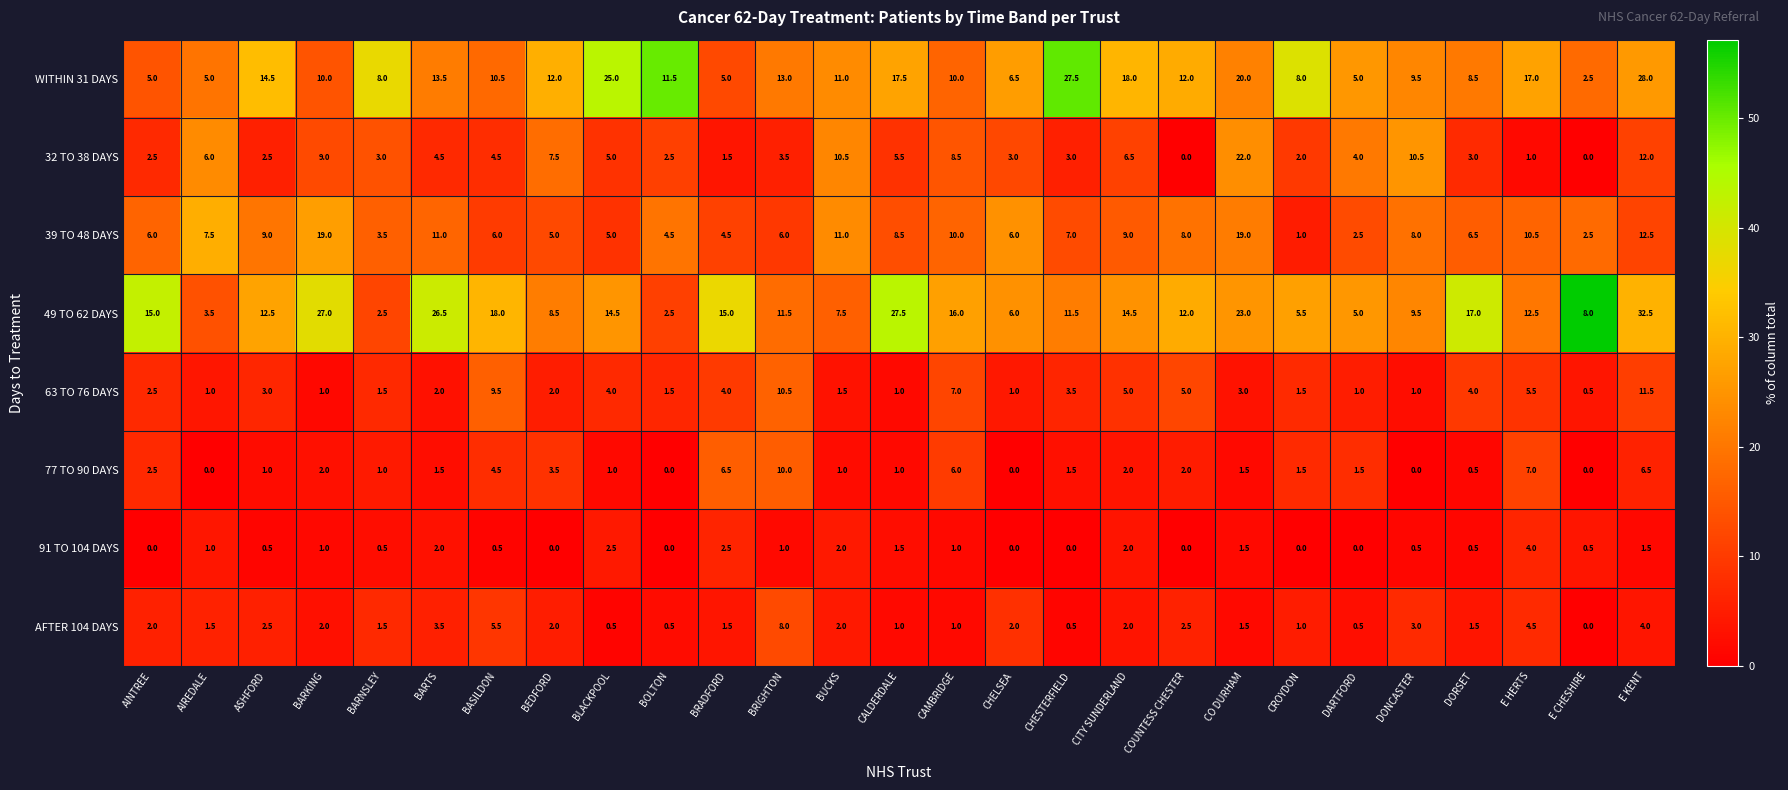

What is the total value across all series at BARTS?

64.5